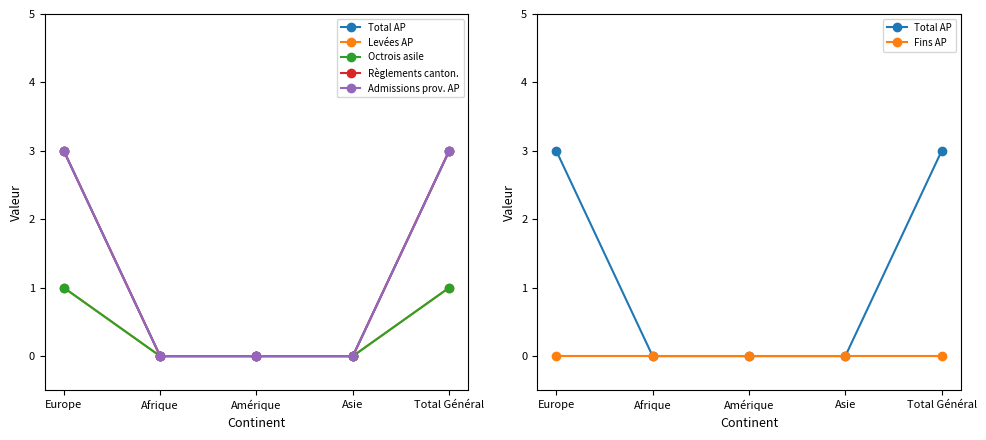

Does the chart have visible grid lines?

No